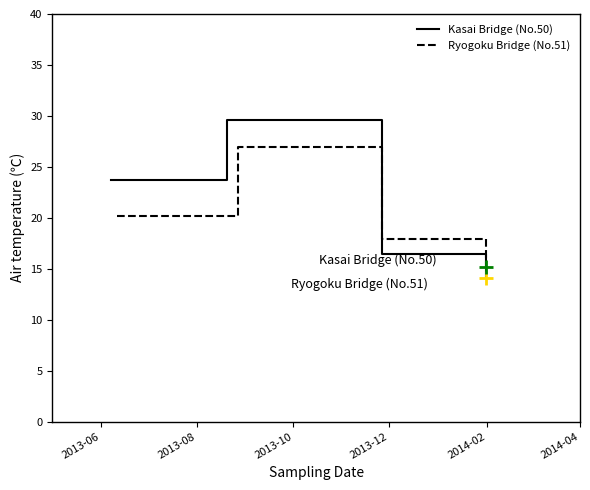

True or false: Ryogoku Bridge (No.51) has more than 2 interior local peaks.

False